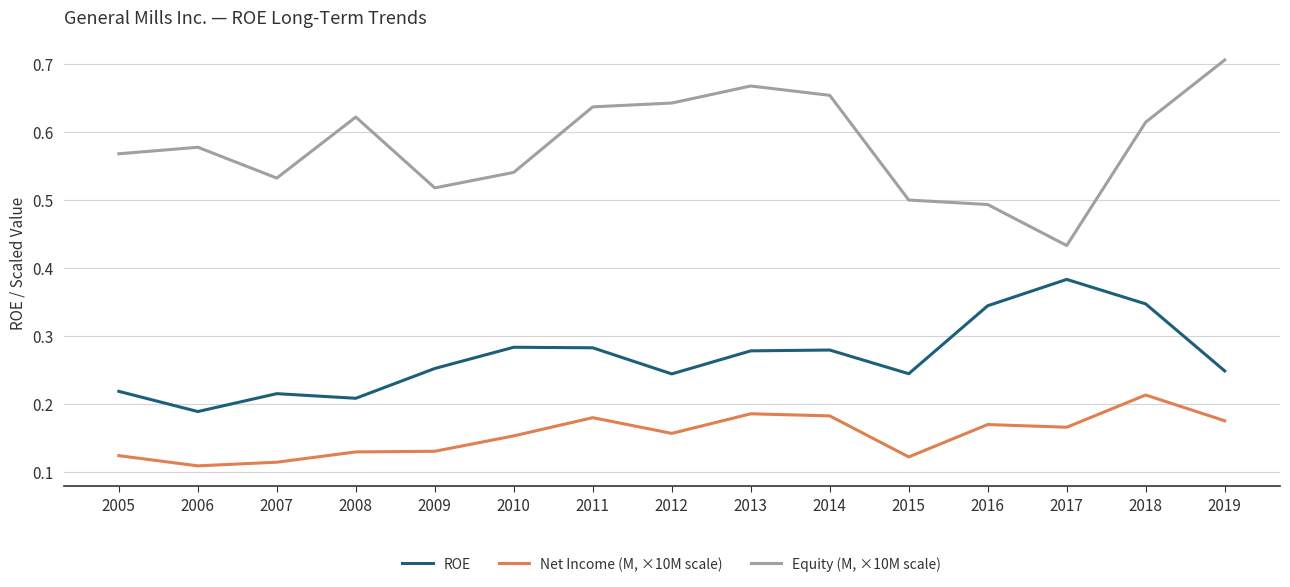

Which series has the widest spread of values?

Equity (M, ×10M scale)